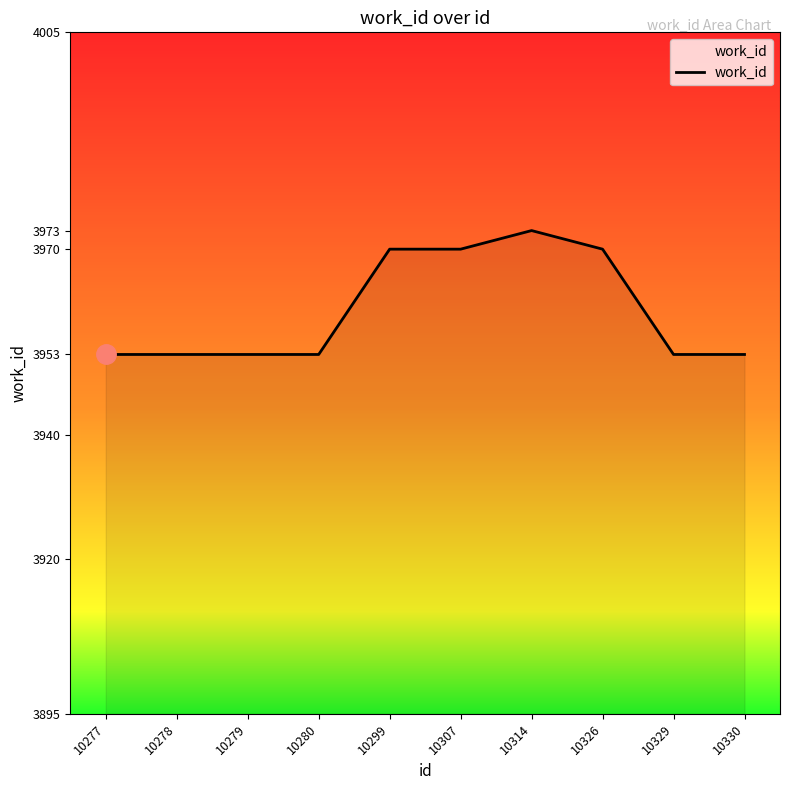

Reading left to right, what are all the values shown in this chart?

3953	3953	3953	3953	3970	3970	3973	3970	3953	3953